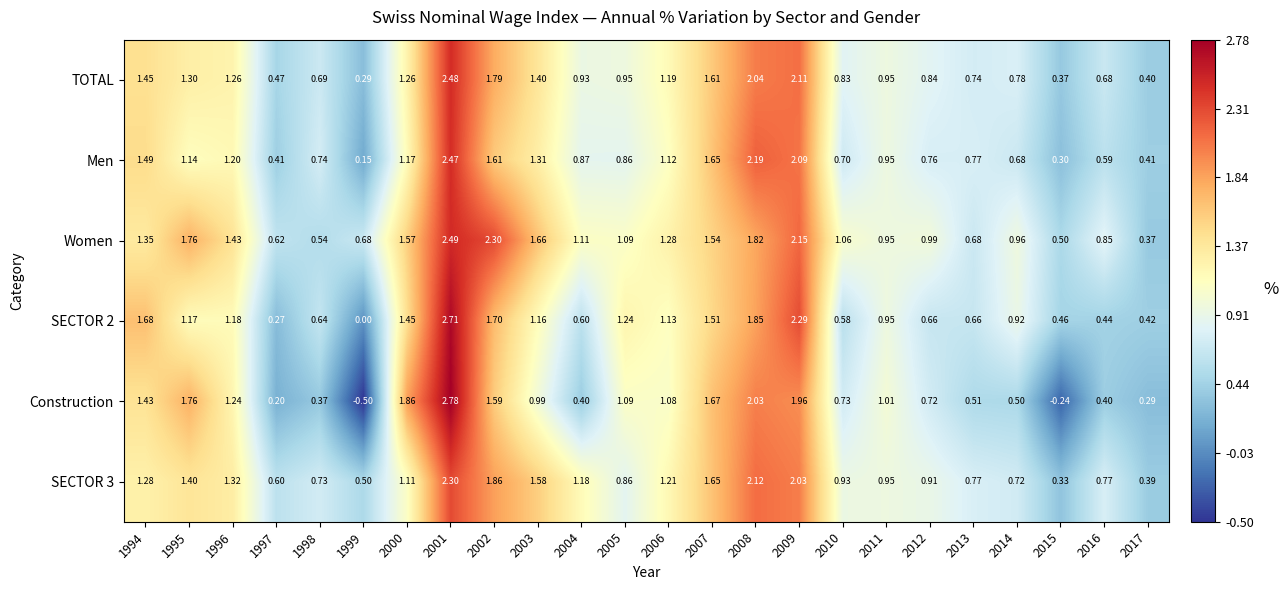

Which series has the largest total across all categories?

Women